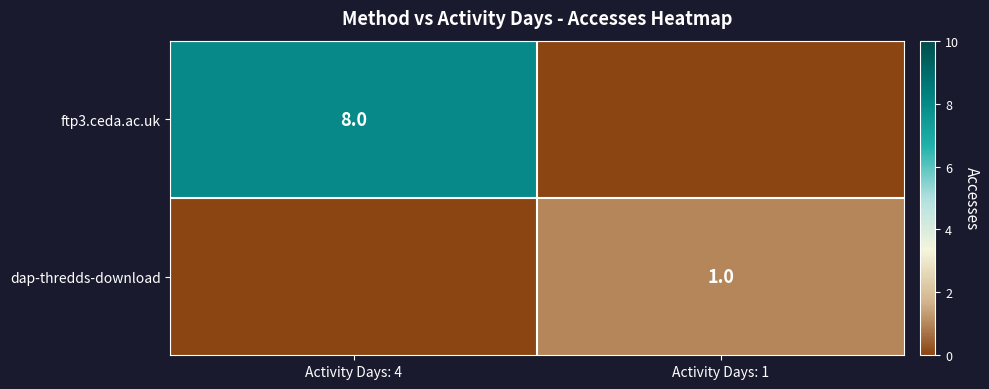

Is the value of ftp3.ceda.ac.uk at Activity Days: 4 greater than the value of dap-thredds-download at Activity Days: 1?

Yes